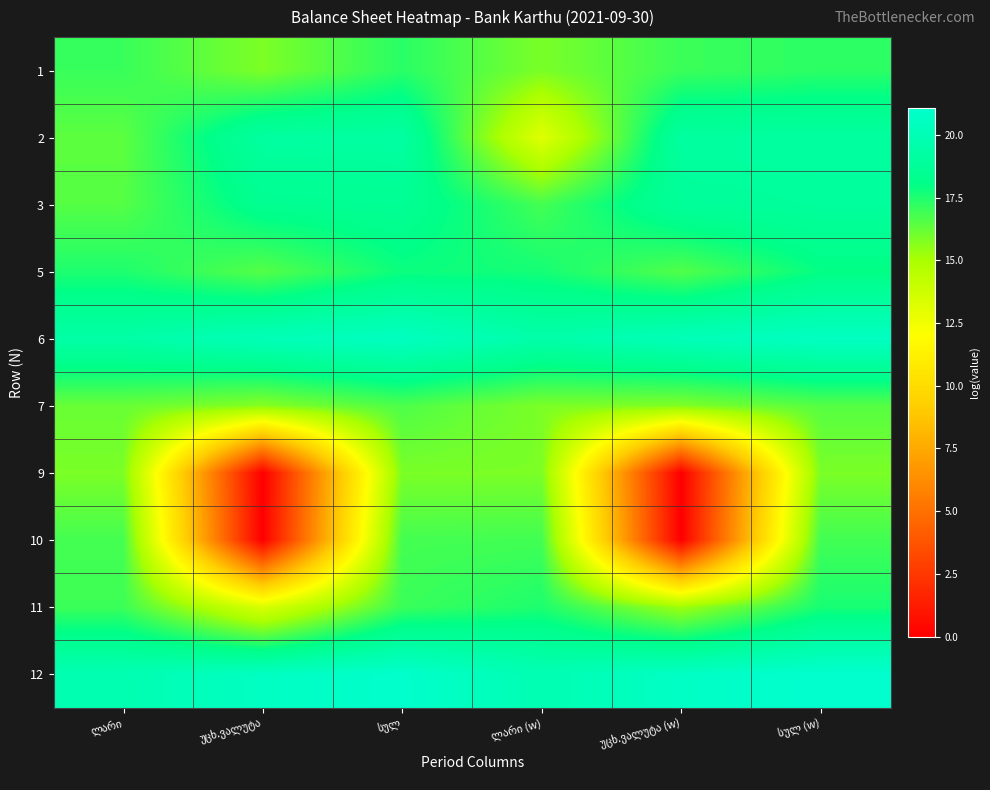

At which label is 9 closest to 7?

უცხ.ვალუტა